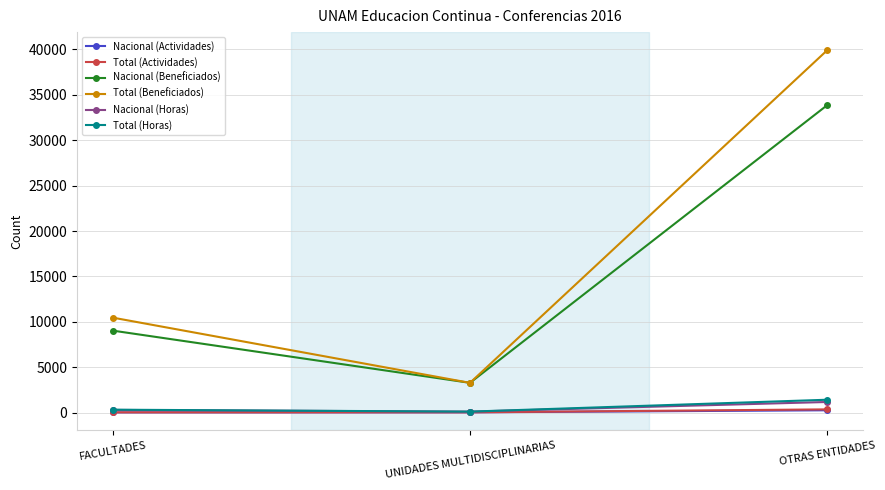

How many Total (Actividades) values are between 36 and 362?

3